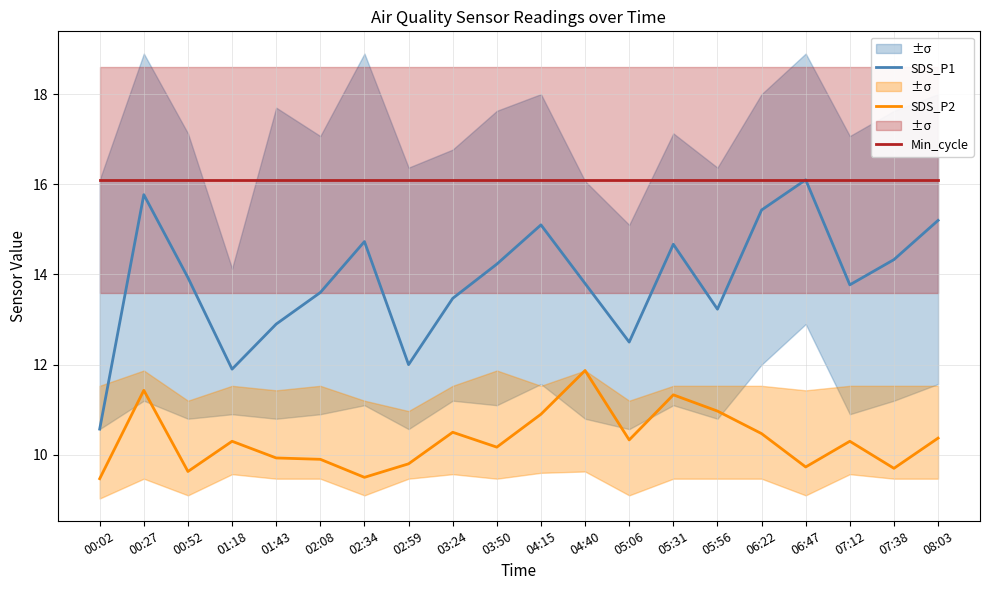

What is the sum of the SDS_P1 values at 07:12 and 02:34?

28.5